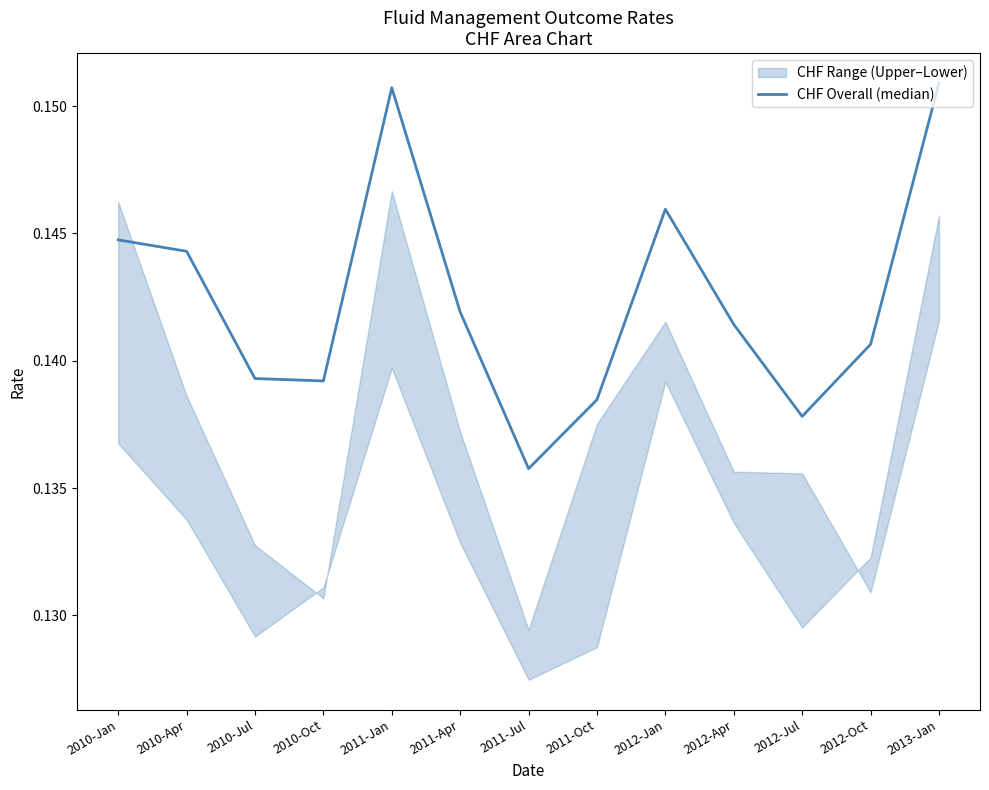

Which has a higher value, 2010-Apr or 2010-Oct?

2010-Apr